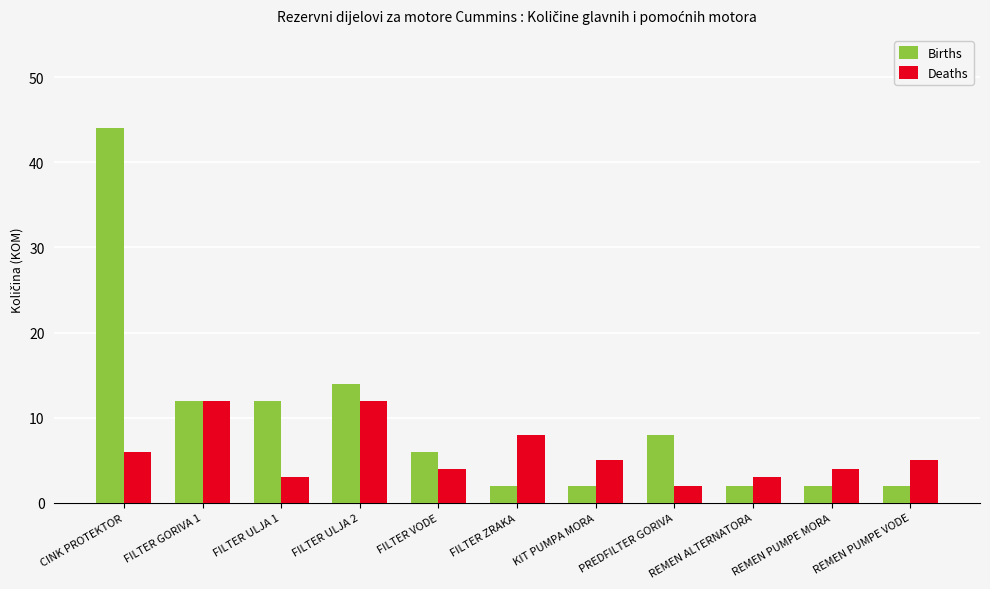

What is the label of the 4th bar from the left?

FILTER ULJA 2